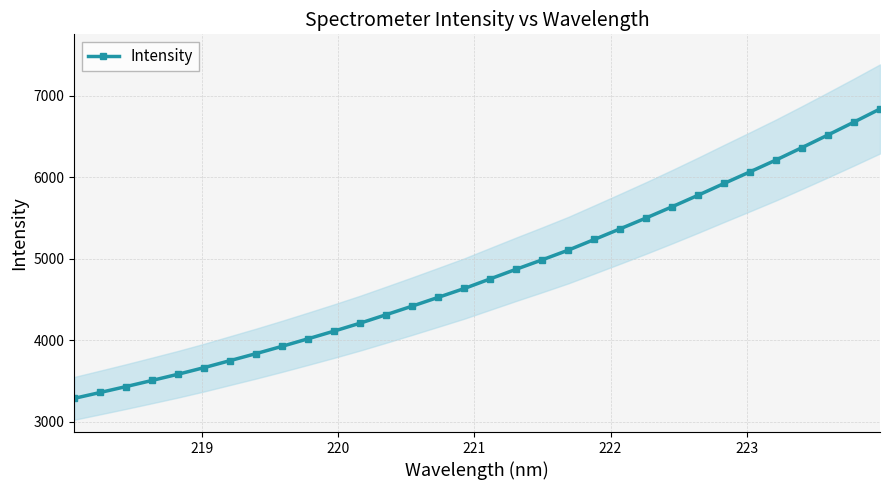

What is the value of the Intensity point at the 32nd from the left?

6840.7